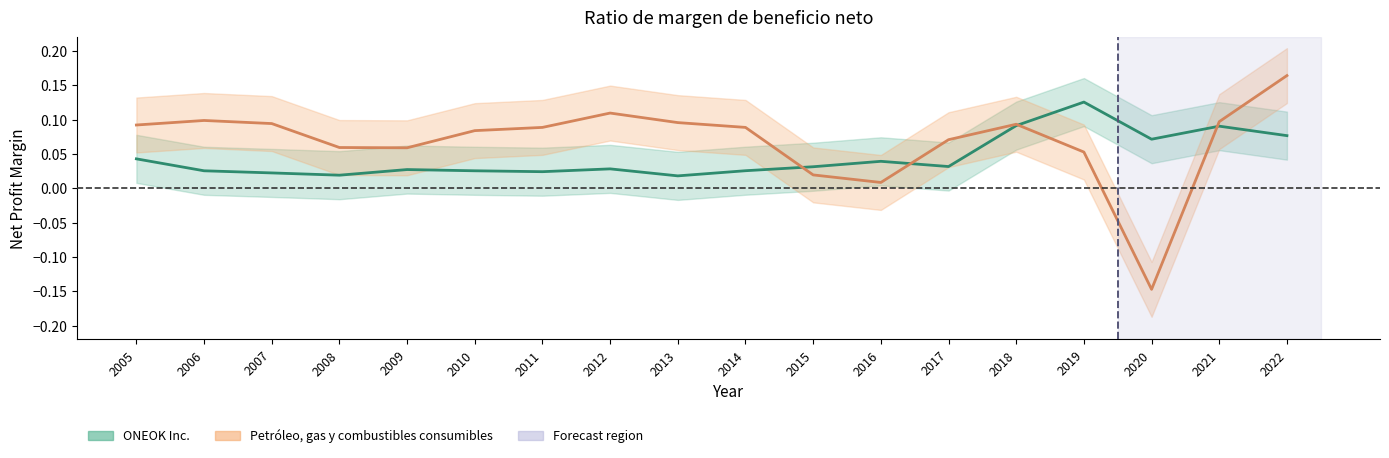

Reading left to right, transcribe all the data shown in this chart.

ONEOK Inc.: 0.0	0.0	0.0	0.0	0.0	0.0	0.0	0.0	0.0	0.0	0.0	0.0	0.0	0.1	0.1	0.1	0.1	0.1
Petróleo, gas y combustibles consumibles: 0.1	0.1	0.1	0.1	0.1	0.1	0.1	0.1	0.1	0.1	0.0	0.0	0.1	0.1	0.1	-0.1	0.1	0.2